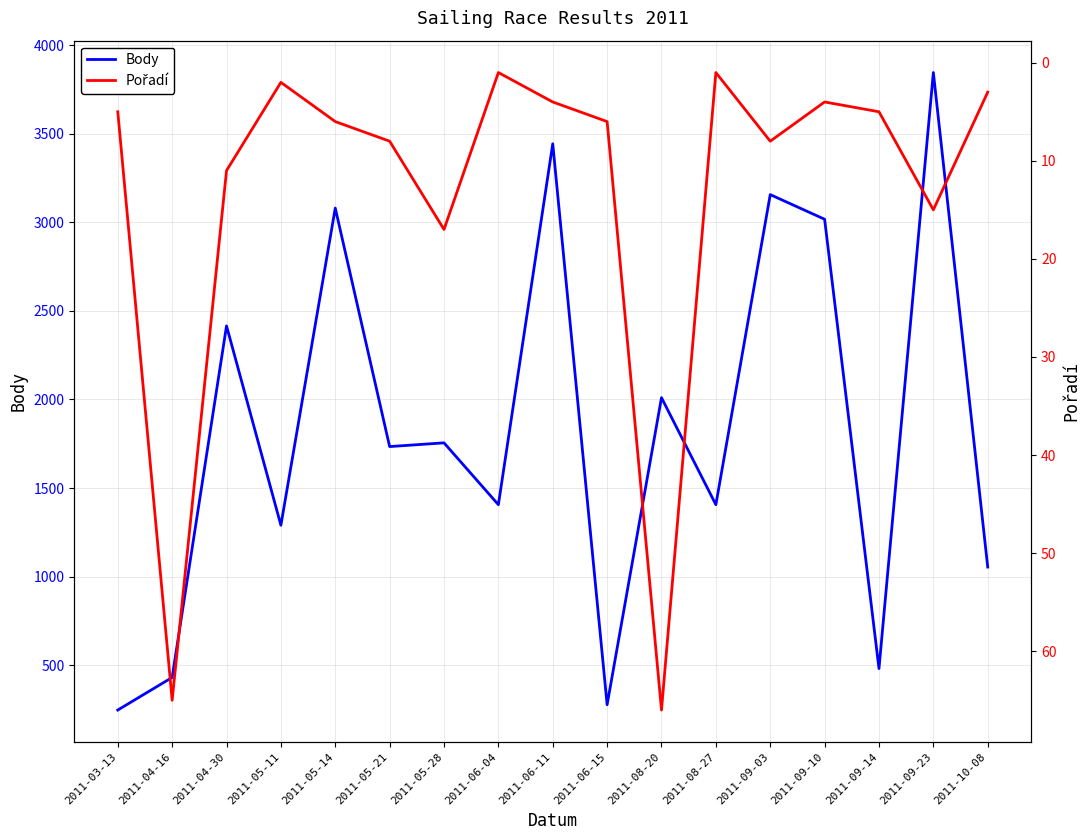

How many lines are shown in the chart?

2